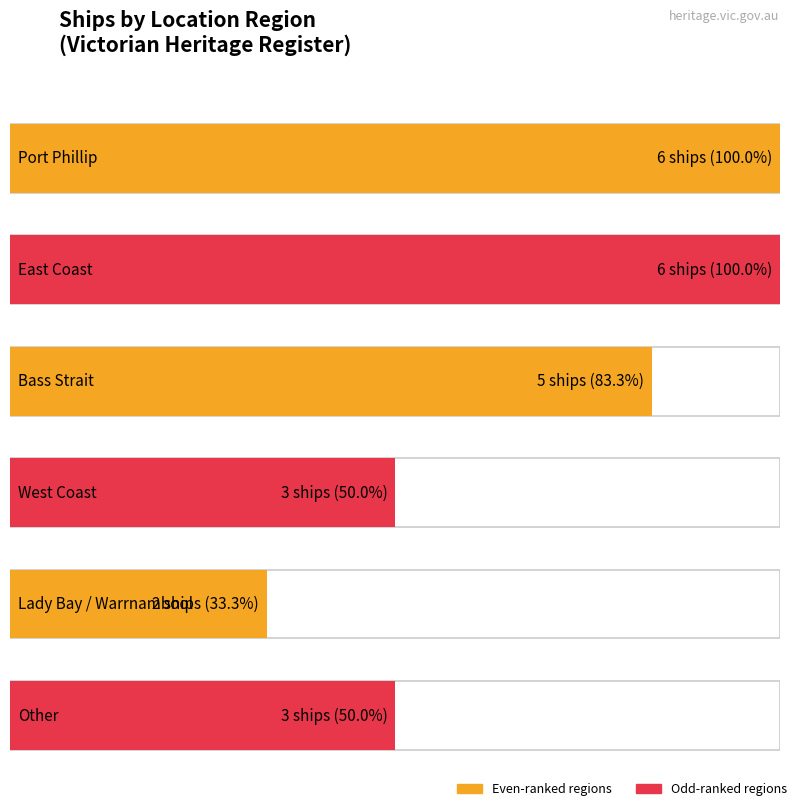

At which category does the chart reach its minimum across all series?

Lady Bay / Warrnambool